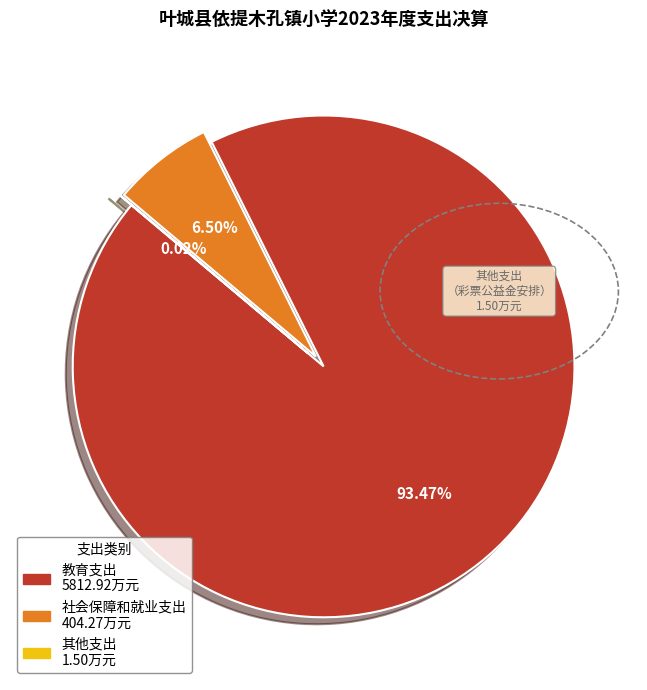

To the nearest percent, what percentage of the pie is 教育支出?

93%